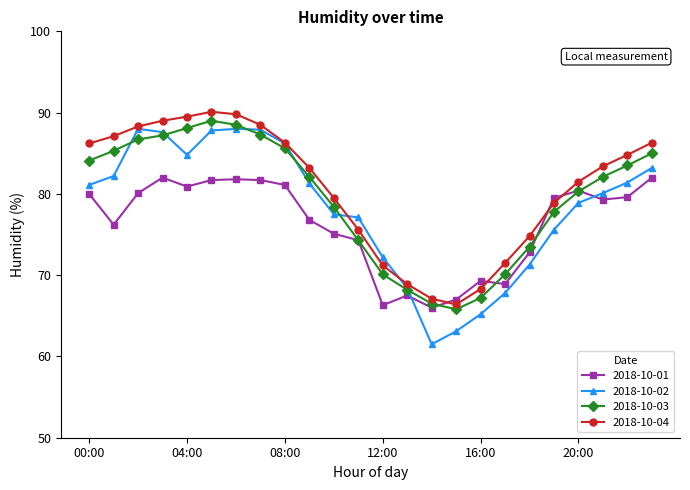

Which series has the largest total across all categories?

2018-10-04